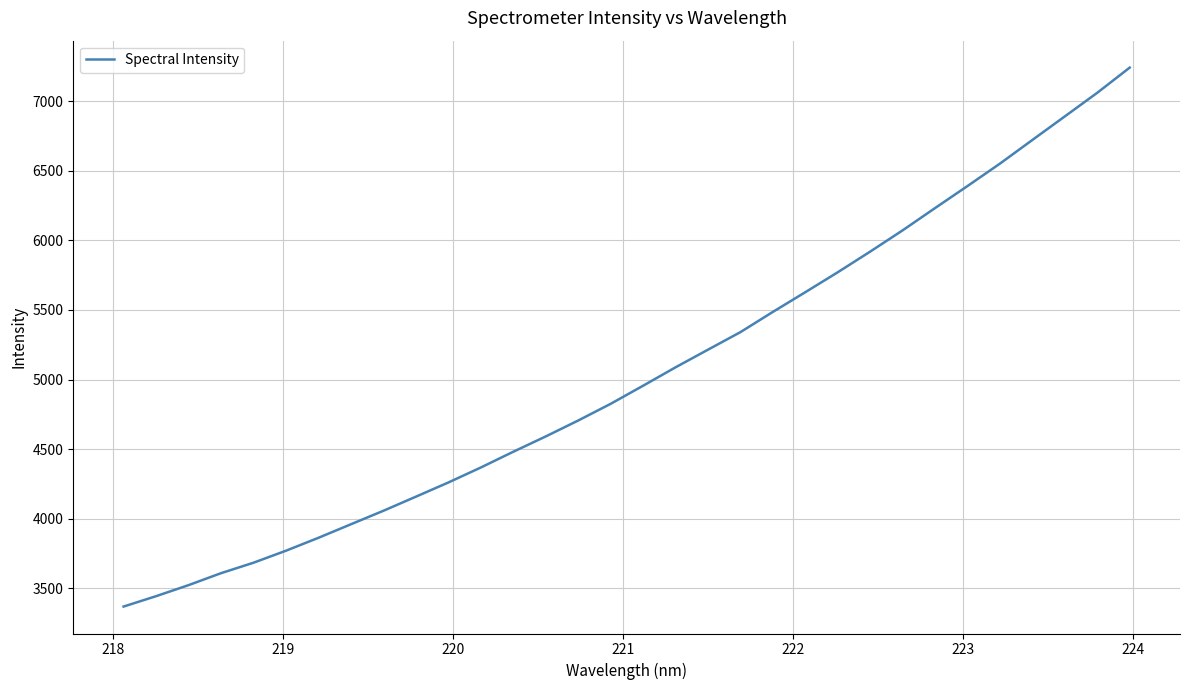

What is the minimum value shown in the chart?

3370.0